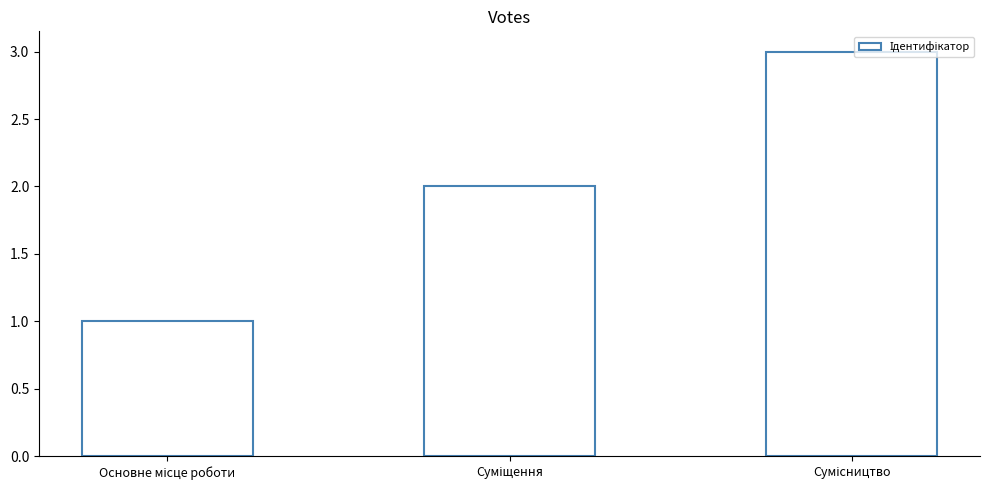

Between Сумісництво and Суміщення, which is larger?

Сумісництво